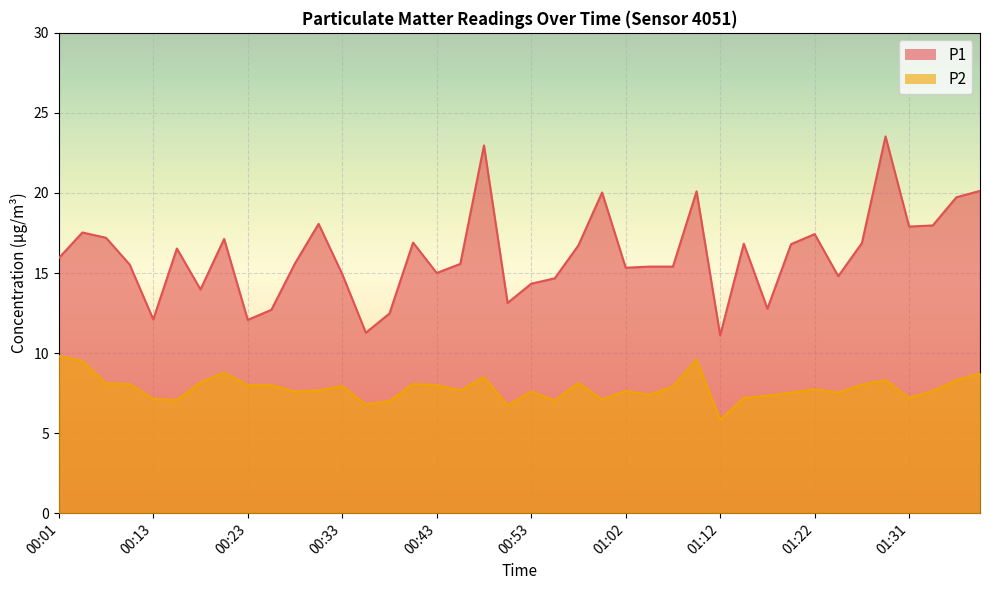

Reading right to left, transcribe all the data shown in this chart.

P1: 01:39=20.1	01:36=19.7	01:34=18.0	01:31=17.9	01:29=23.5	01:27=16.9	01:24=14.8	01:22=17.4	01:19=16.8	01:17=12.8	01:14=16.8	01:12=11.1	01:10=20.1	01:07=15.4	01:05=15.4	01:02=15.3	01:00=20.0	00:57=16.7	00:55=14.7	00:53=14.3	00:50=13.1	00:48=23.0	00:45=15.6	00:43=15.0	00:40=16.9	00:38=12.5	00:35=11.3	00:33=14.9	00:31=18.1	00:28=15.6	00:26=12.7	00:23=12.1	00:21=17.1	00:18=14.0	00:16=16.5	00:13=12.1	00:08=15.5	00:06=17.2	00:03=17.5	00:01=15.9
P2: 01:39=8.7	01:36=8.3	01:34=7.6	01:31=7.2	01:29=8.3	01:27=8.0	01:24=7.5	01:22=7.7	01:19=7.5	01:17=7.3	01:14=7.2	01:12=5.8	01:10=9.6	01:07=7.9	01:05=7.4	01:02=7.6	01:00=7.1	00:57=8.1	00:55=7.0	00:53=7.6	00:50=6.7	00:48=8.5	00:45=7.7	00:43=8.0	00:40=8.1	00:38=7.0	00:35=6.8	00:33=7.9	00:31=7.7	00:28=7.6	00:26=8.0	00:23=8.0	00:21=8.8	00:18=8.2	00:16=7.1	00:13=7.1	00:08=8.1	00:06=8.1	00:03=9.5	00:01=9.8